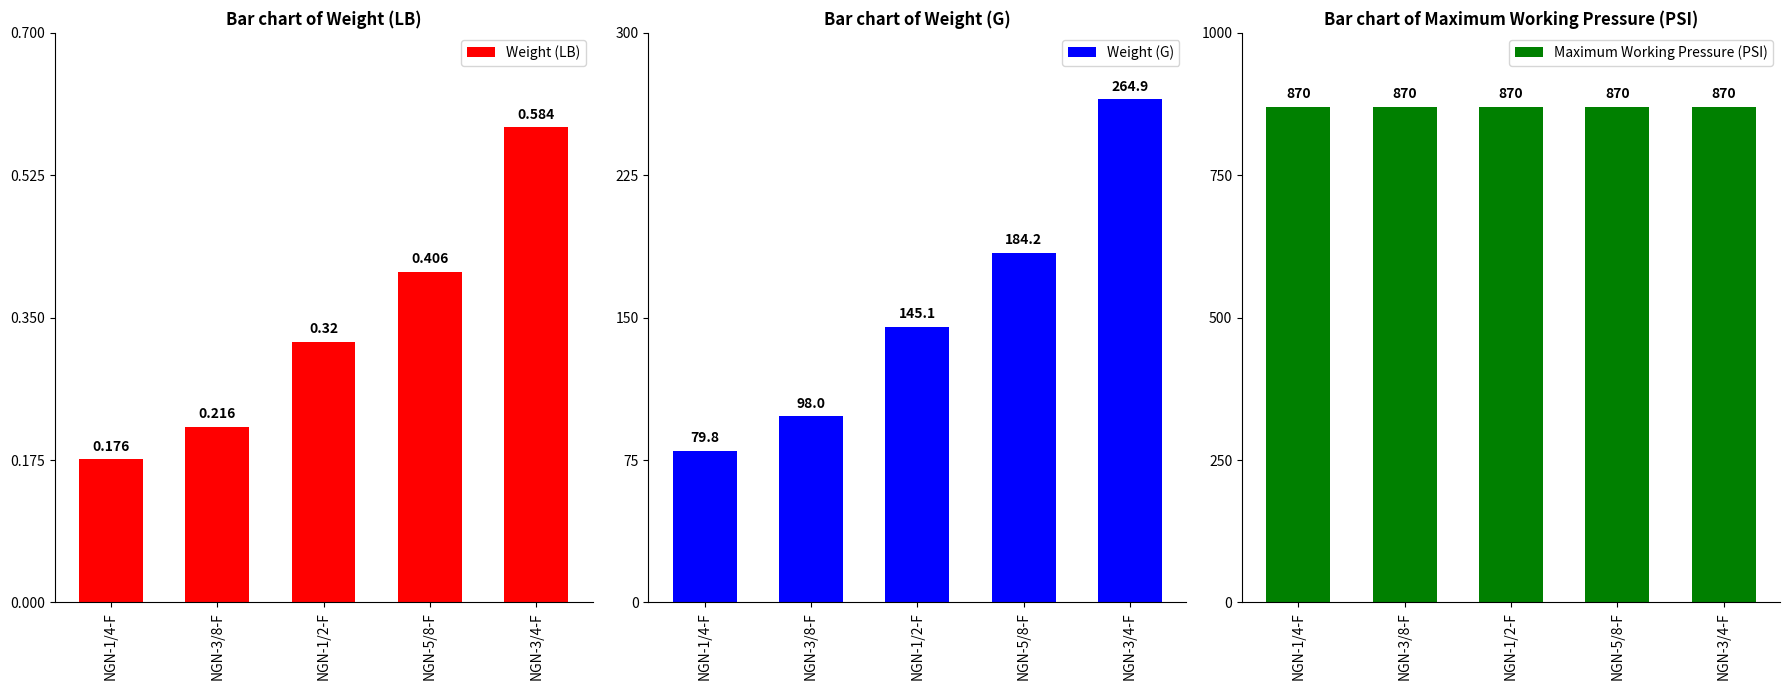

What is the sum of all Weight (LB) values?

1.7